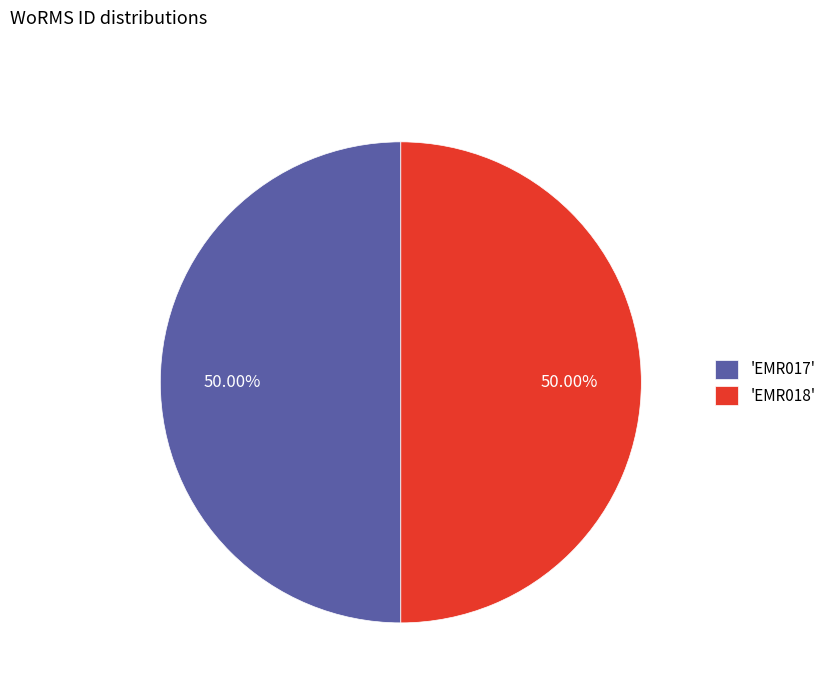

Combined, do 'EMR017' and 'EMR018' account for over 50%?

Yes